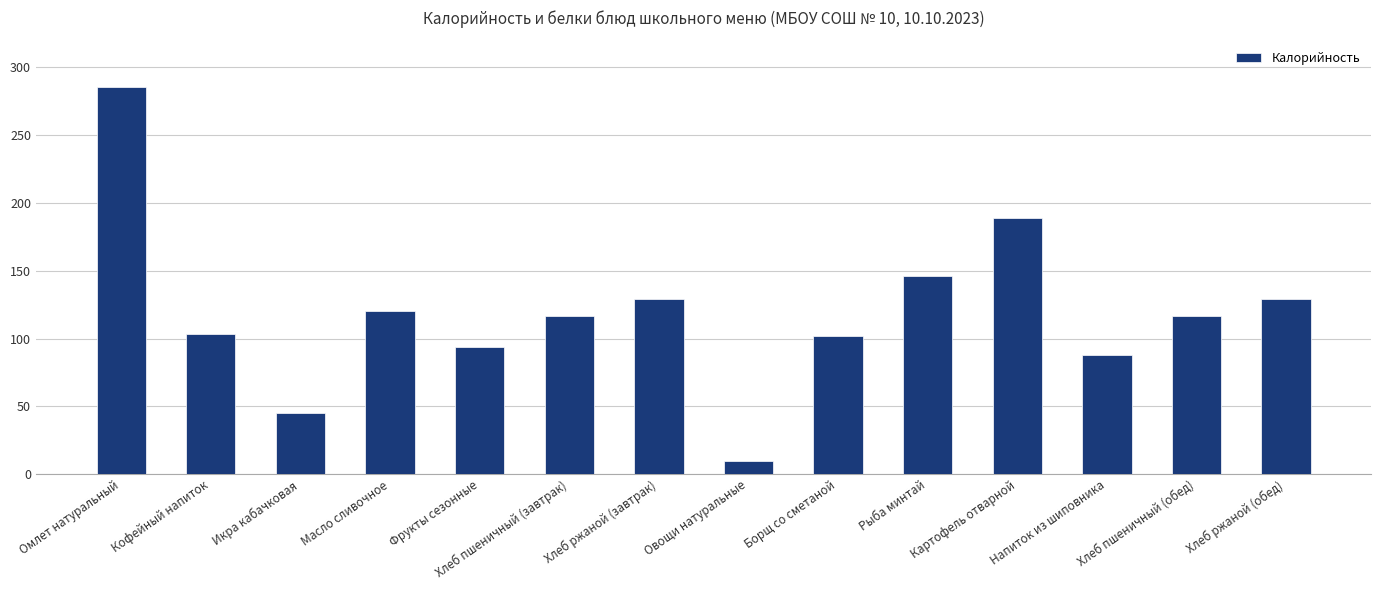

Read the value at Овощи натуральные.

9.6